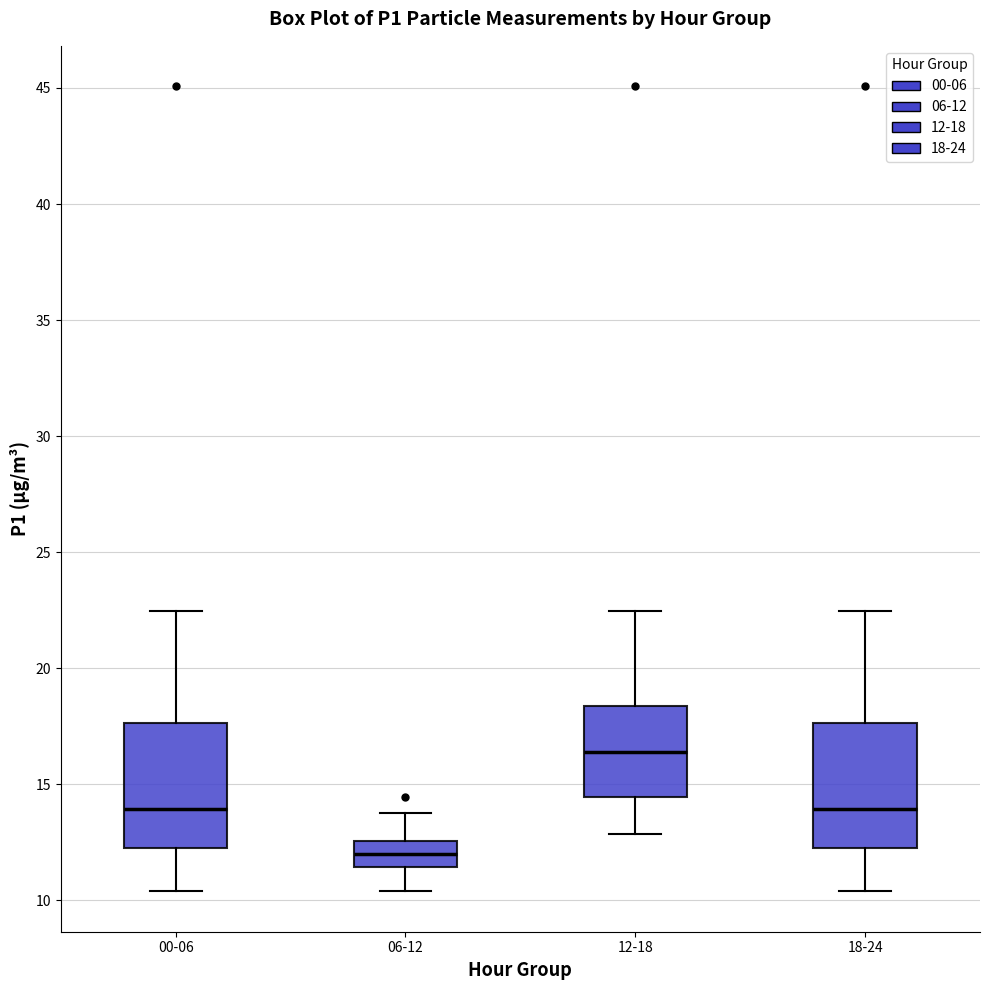

Reading left to right, read every box against the y-axis: the position of its median line, the range the box covers, and the ends of its whiskers. The values are not printed on the chart, so give them approximately, as read against the axis.

00-06: median 14.0, box 12.0 to 17.5, whiskers 10.5 to 22.5
06-12: median 12.0, box 11.5 to 12.5, whiskers 10.5 to 14.0
12-18: median 16.5, box 14.5 to 18.5, whiskers 13.0 to 22.5
18-24: median 14.0, box 12.0 to 17.5, whiskers 10.5 to 22.5